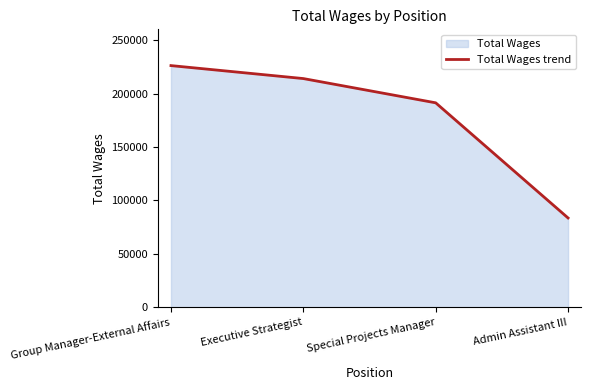

What is the label of the 1st point from the right?

Admin Assistant III